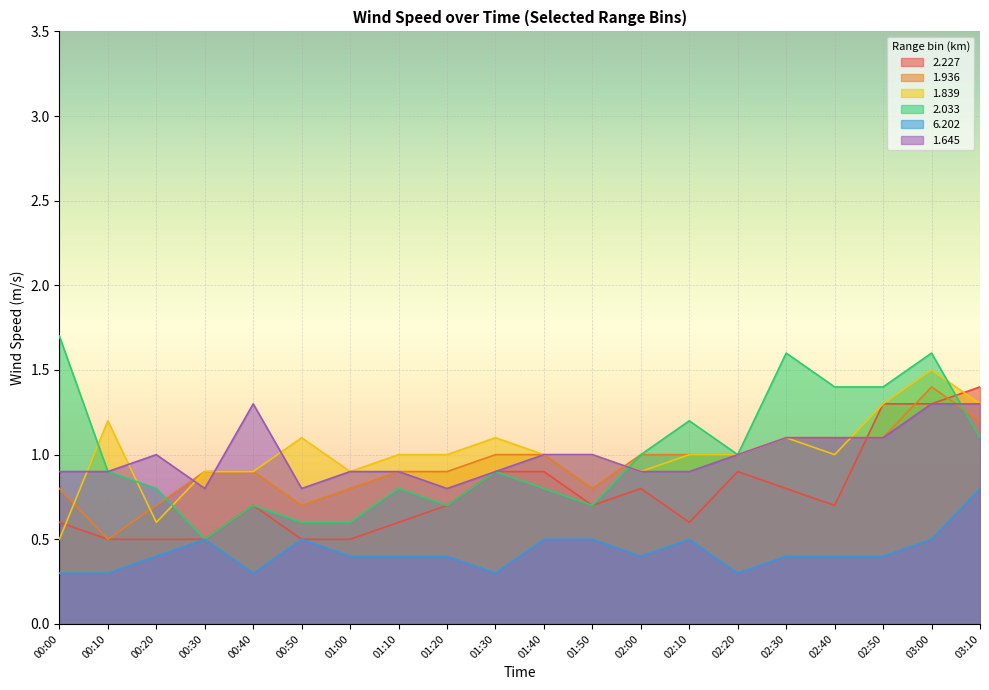

Reading left to right, extract all data points from this chart.

2.227: 0.6	0.5	0.5	0.5	0.7	0.5	0.5	0.6	0.7	0.9	0.9	0.7	0.8	0.6	0.9	0.8	0.7	1.3	1.3	1.4
1.936: 0.8	0.5	0.7	0.9	0.9	0.7	0.8	0.9	0.9	1.0	1.0	0.8	1.0	1.0	1.0	1.1	1.1	1.1	1.4	1.2
1.839: 0.5	1.2	0.6	0.9	0.9	1.1	0.9	1.0	1.0	1.1	1.0	1.0	0.9	1.0	1.0	1.1	1.0	1.3	1.5	1.3
2.033: 1.7	0.9	0.8	0.5	0.7	0.6	0.6	0.8	0.7	0.9	0.8	0.7	1.0	1.2	1.0	1.6	1.4	1.4	1.6	1.1
6.202: 0.3	0.3	0.4	0.5	0.3	0.5	0.4	0.4	0.4	0.3	0.5	0.5	0.4	0.5	0.3	0.4	0.4	0.4	0.5	0.8
1.645: 0.9	0.9	1.0	0.8	1.3	0.8	0.9	0.9	0.8	0.9	1.0	1.0	0.9	0.9	1.0	1.1	1.1	1.1	1.3	1.3